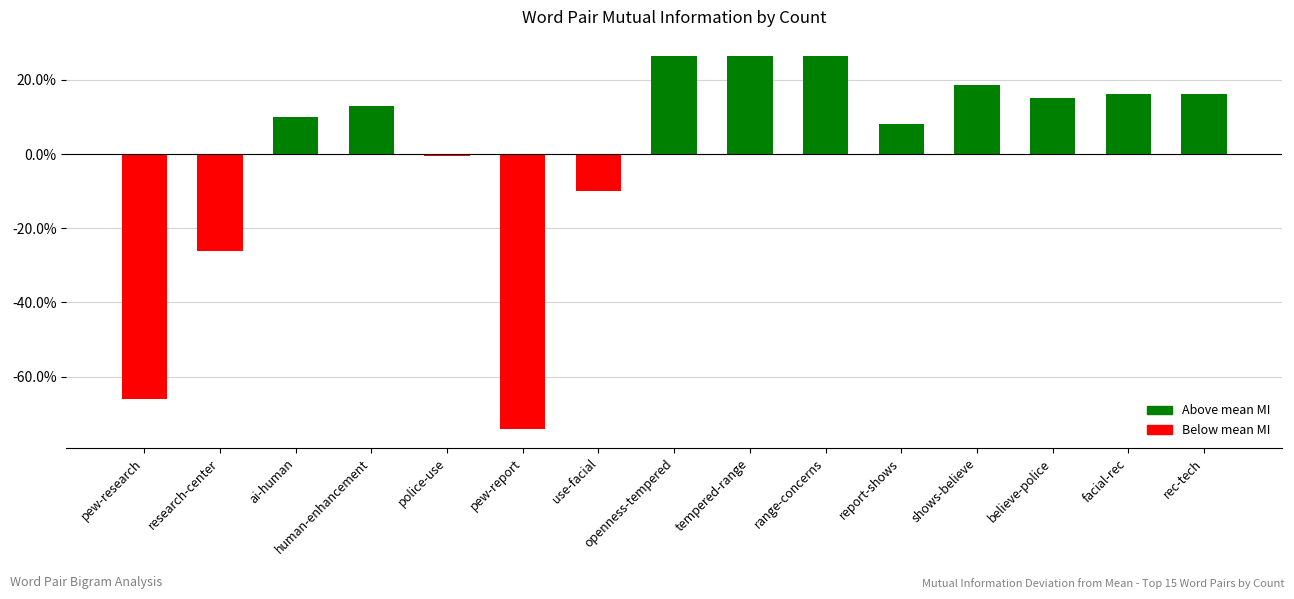

What is the smallest value displayed?

-0.7